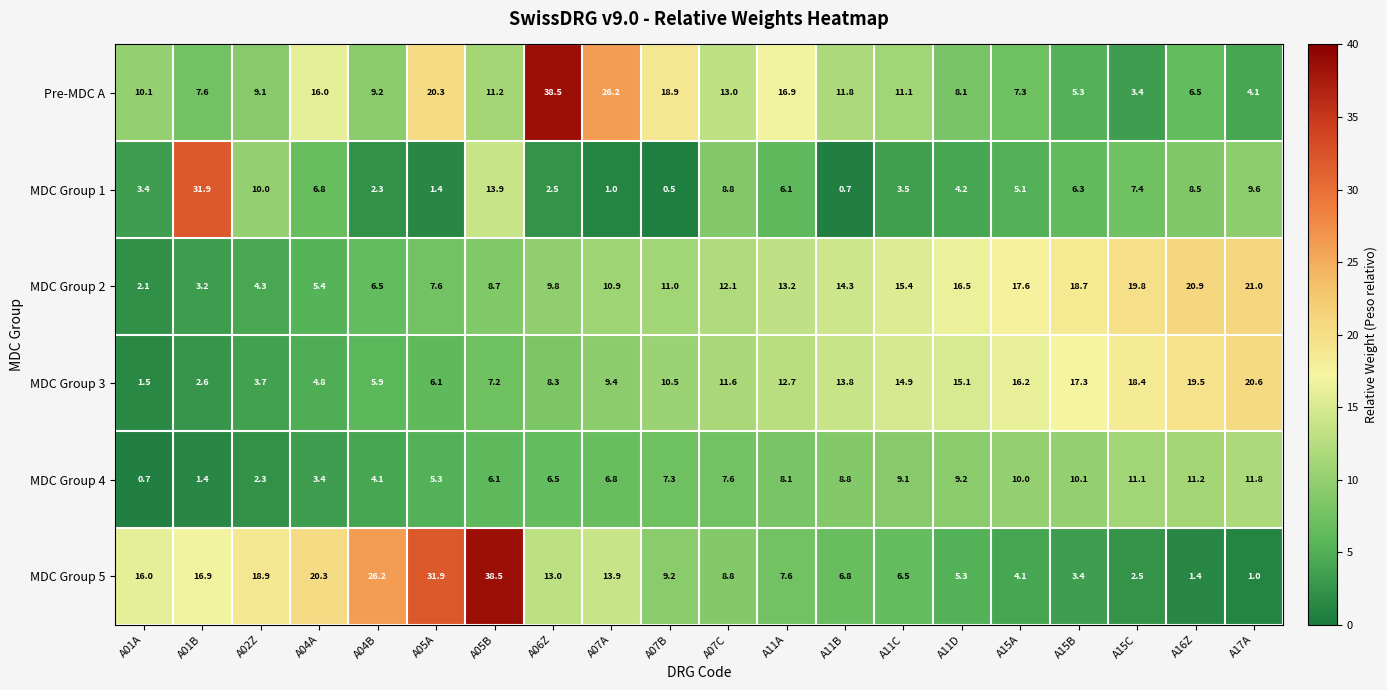

What is the difference between the MDC Group 3 values at A15C and A07C?

6.8